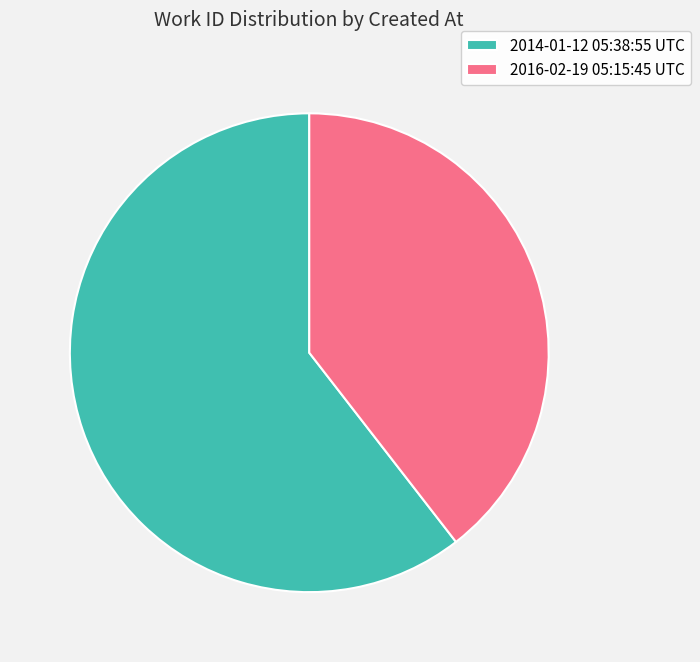

Rank the categories by value from lowest to highest.

2016-02-19 05:15:45 UTC, 2014-01-12 05:38:55 UTC